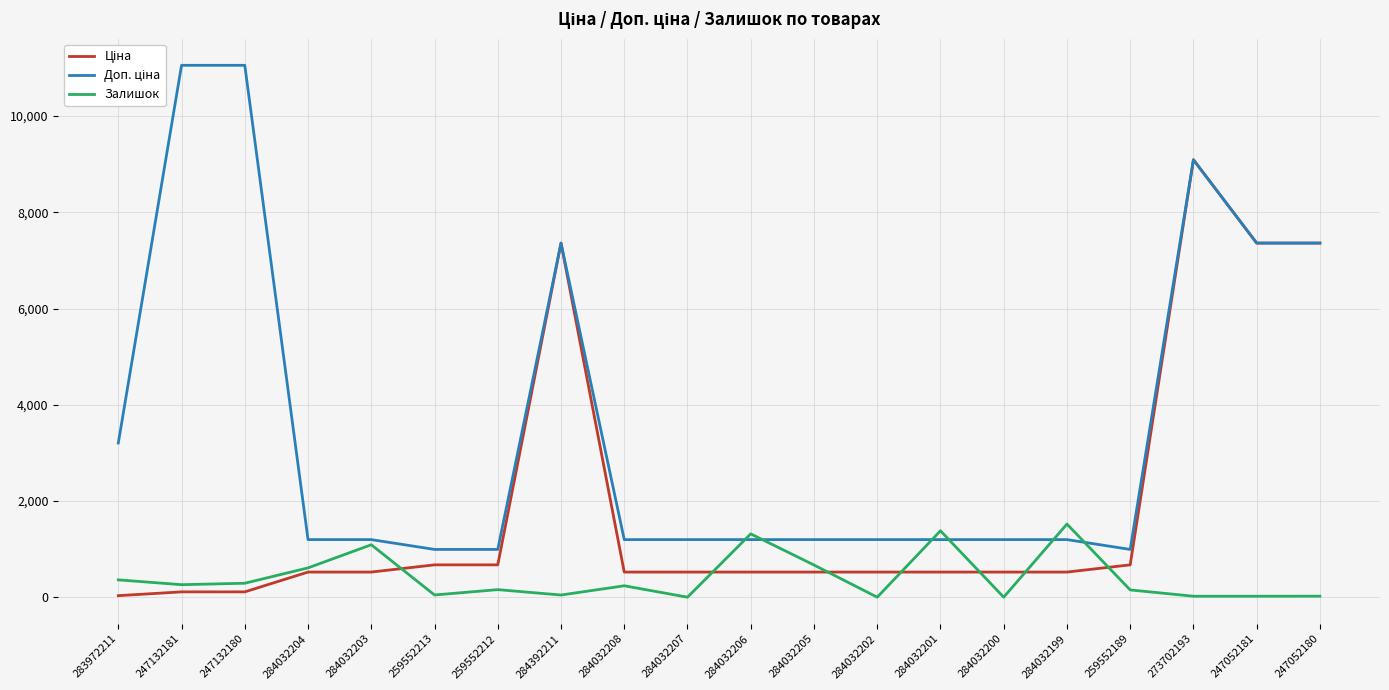

At which category is the sum across all series the highest?

273702193